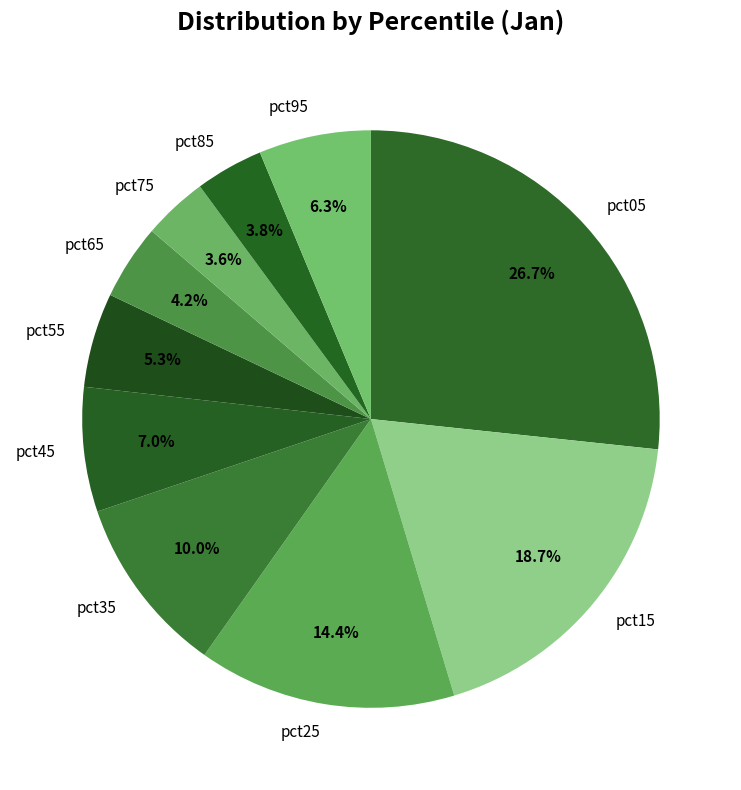

To the nearest percent, what portion does pct35 represent?

10%